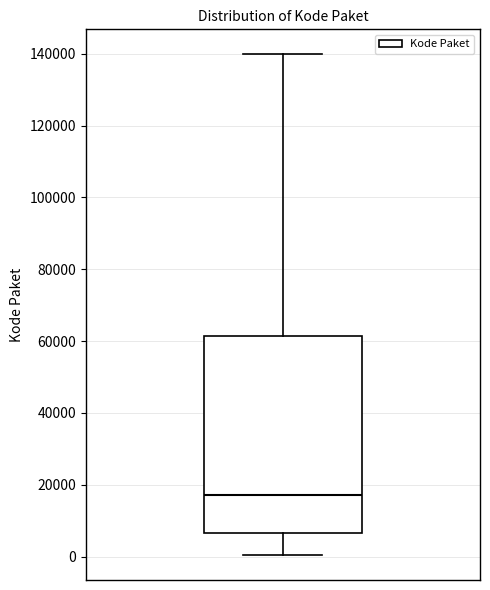

Read this box plot against the y-axis: the position of the median line, the range covered by the box, and the ends of both whiskers. The values are not printed on the chart, so give them approximately, as read against the axis.

median 18000, box 6000 to 62000, whiskers 0 to 140000